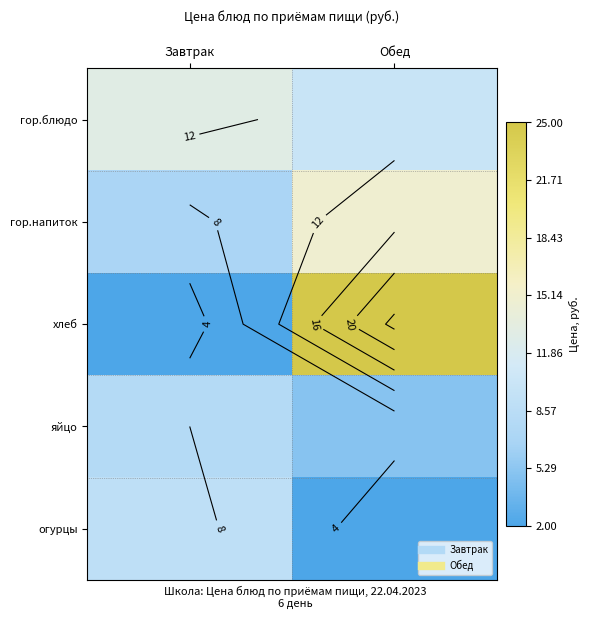

What is the sum of the гор.напиток values at Обед and Завтрак?

22